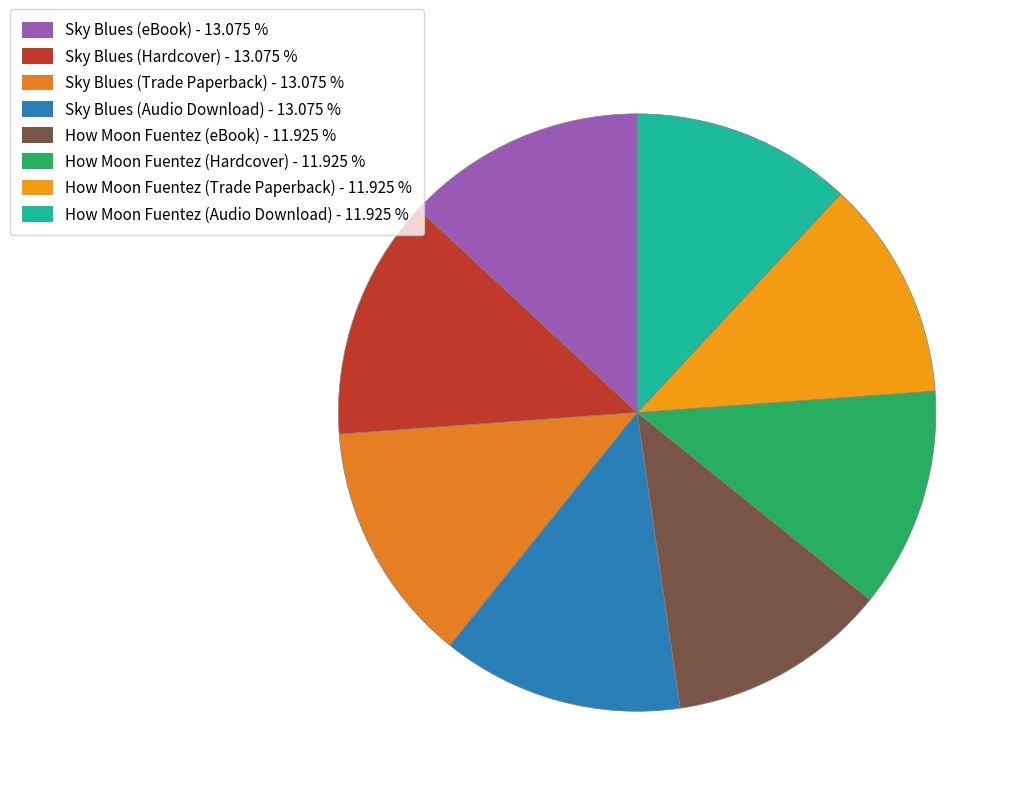

Does How Moon Fuentez (eBook) represent more than half of the total?

No